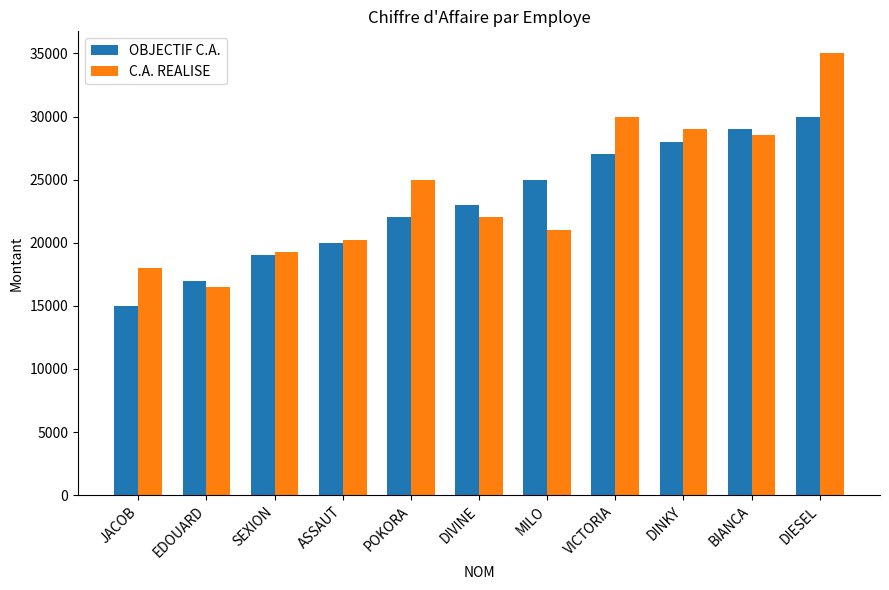

How many groups of bars are there?

11